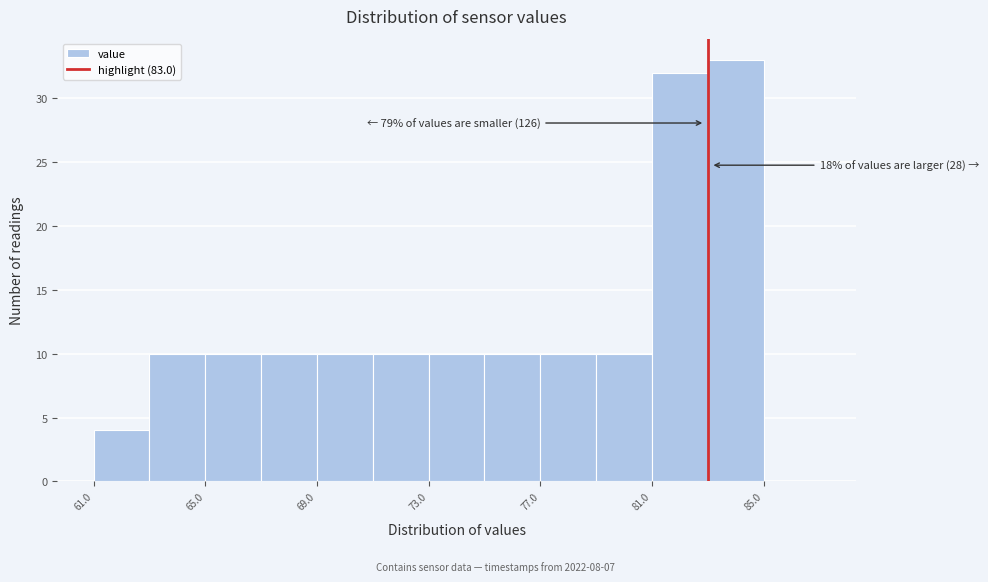

Over which range of the x-axis is the bar tallest?

83 to 85